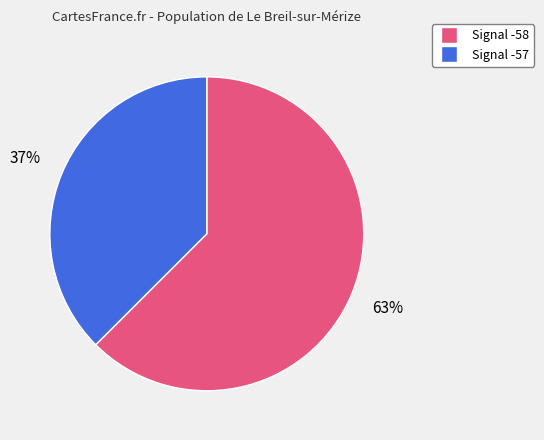

How many slices are in this pie chart?

2